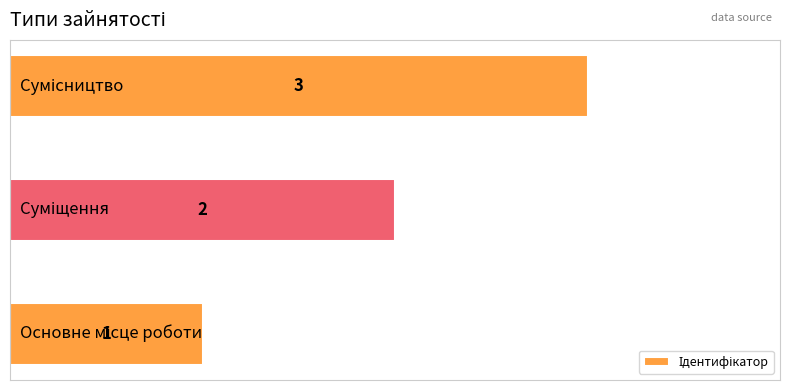

What is the maximum value shown in the chart?

3